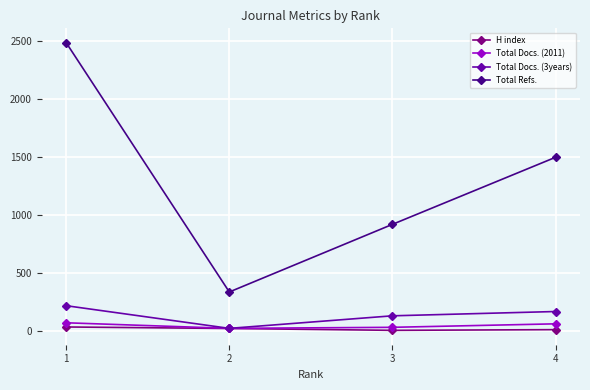

Is it true that Total Docs. (3years) equals 169 at 4?

True